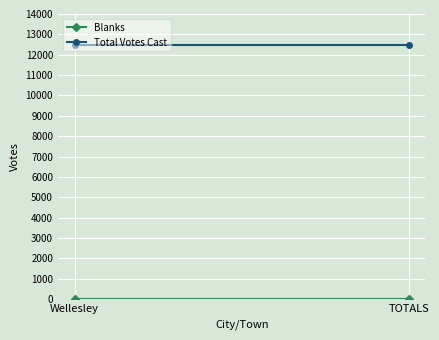

What position from the left is Wellesley?

1